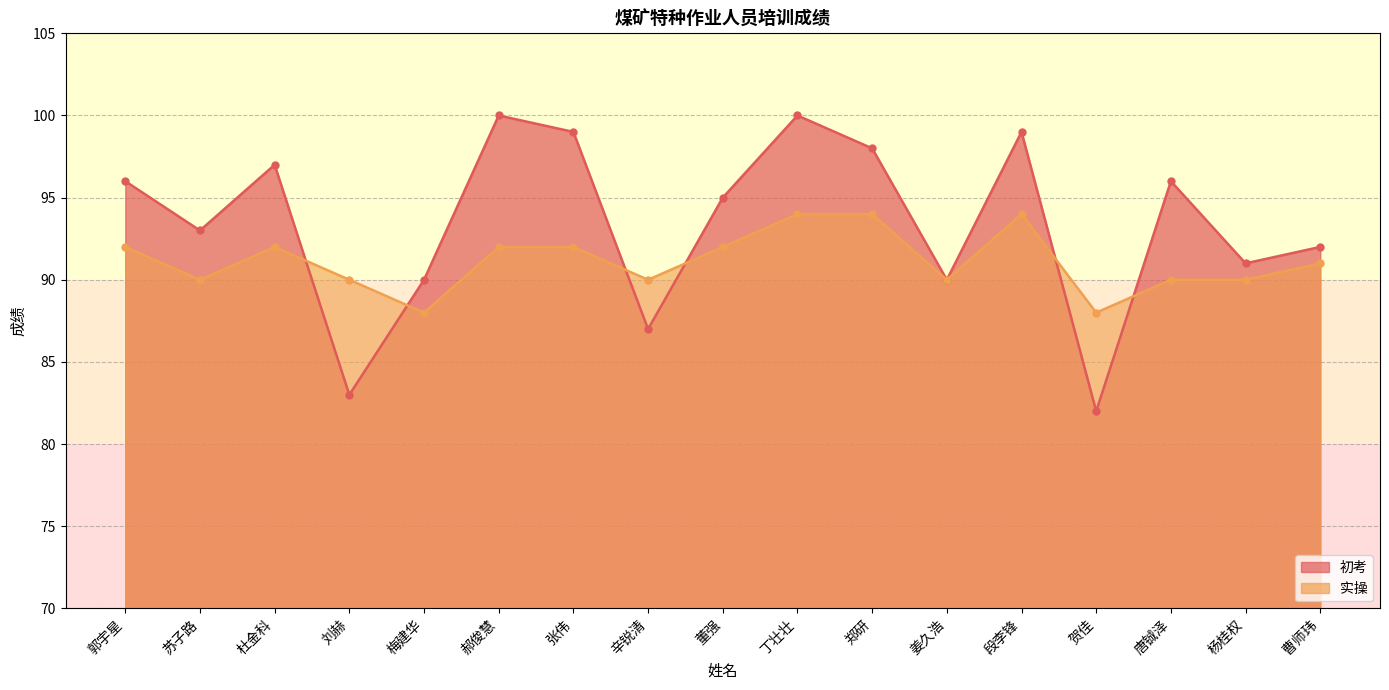

Which series has the widest spread of values?

初考